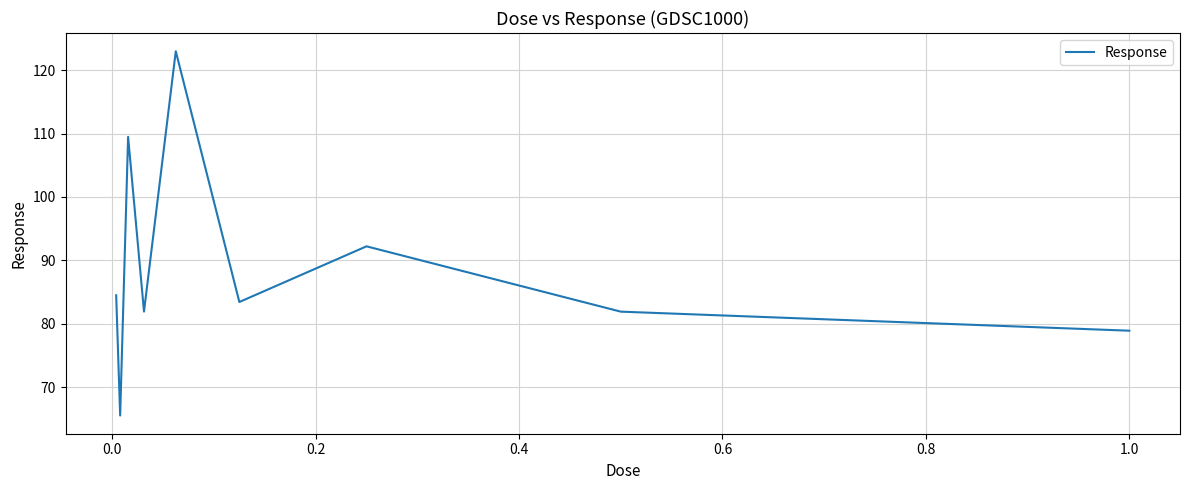

What is the difference between the maximum and minimum values?

57.5